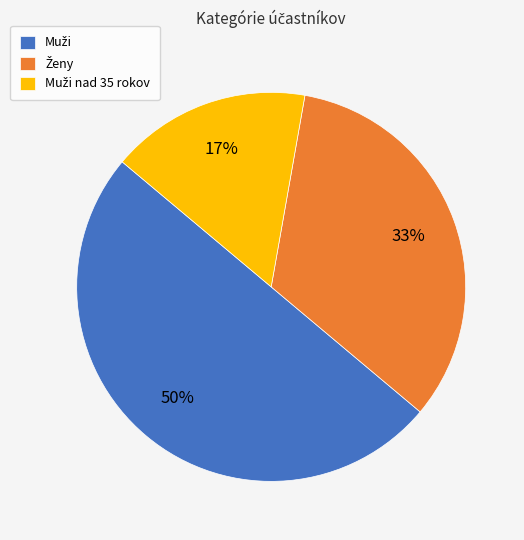

To the nearest percent, what is the average slice percentage?

33%